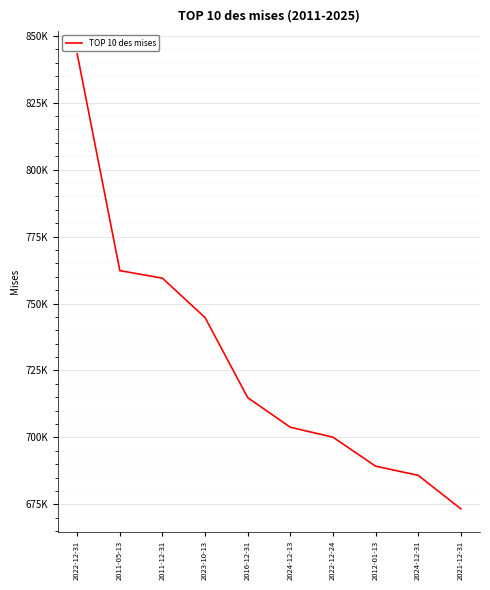

Does the chart display data point markers on the line(s)?

No